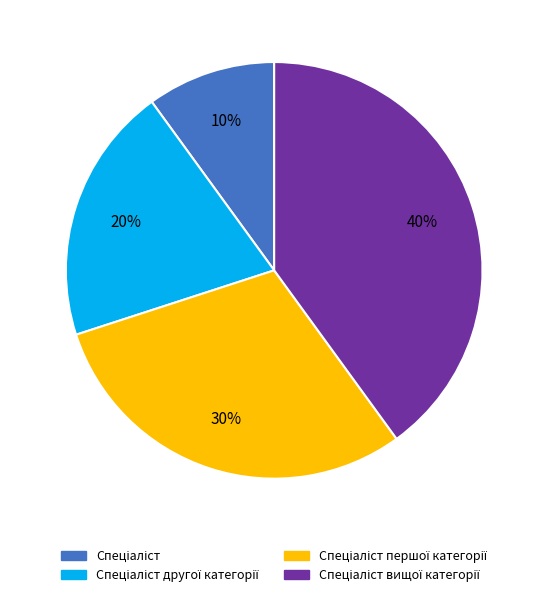

To the nearest percent, what is the average slice percentage?

25%